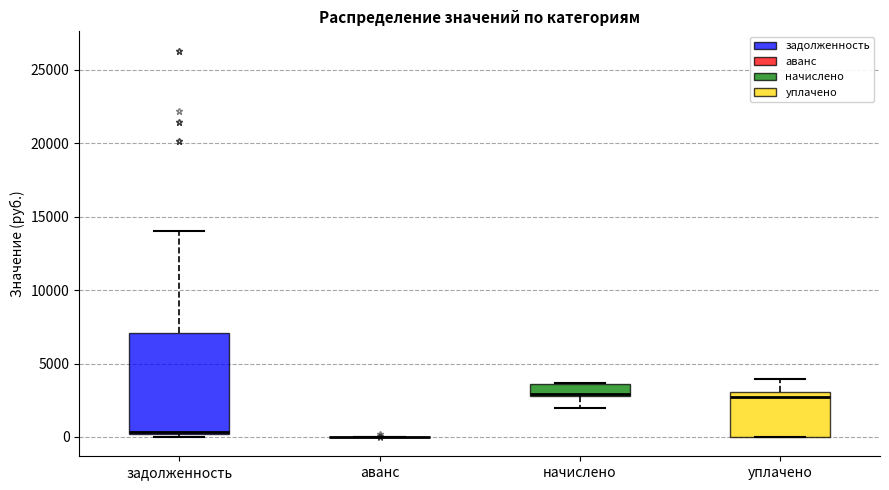

Reading left to right, transcribe this box plot: for each box, give where its median line is, the range the box spans, and where its two whiskers end, as read against the y-axis. The values are not printed on the chart, so give them approximately, as read against the axis.

задолженность: median 500 (drawn on the box's lower edge), box 0 to 7000, whiskers 0 (just below the box's lower edge) to 14000
аванс: box collapsed to a line at 0, whiskers 0 to 0
начислено: median 3000 (drawn on the box's lower edge), box 3000 to 3500, whiskers 2000 to 3500
уплачено: median 3000 (just below the box's upper edge), box 0 to 3000, whiskers 0 to 4000